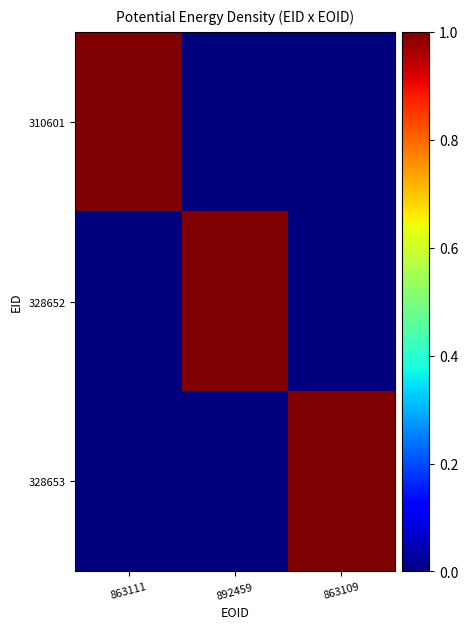

Which label corresponds to the smallest value in the chart?

892459